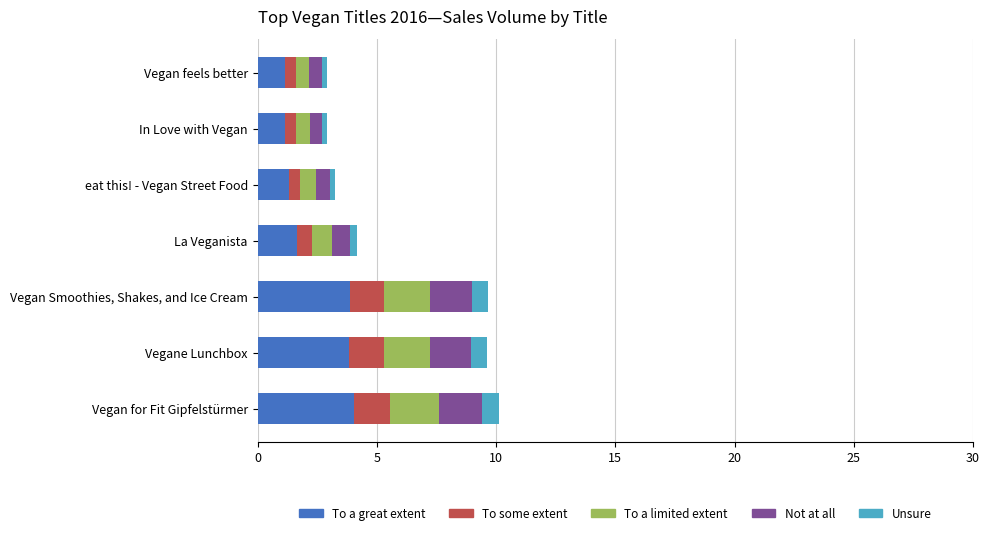

What is the total value across all series at Vegane Lunchbox?

9.6